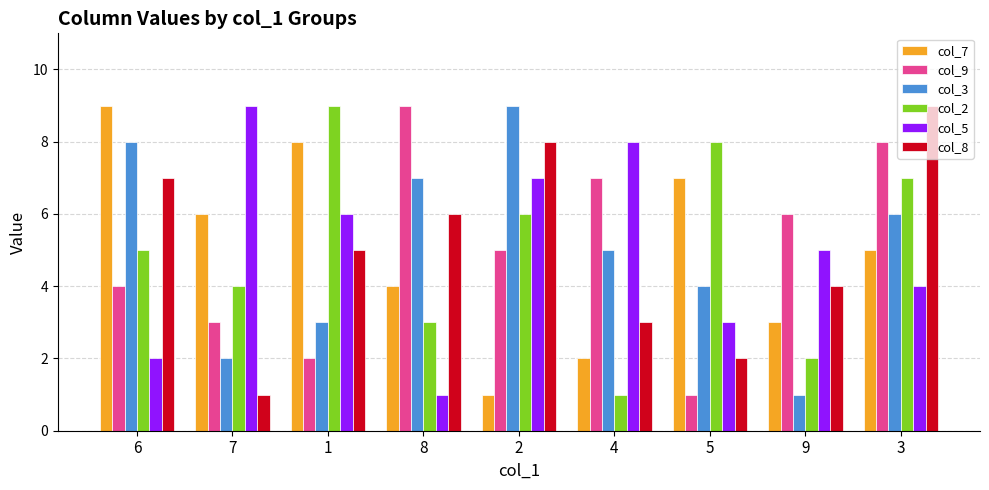

At which label is col_9 closest to 5?

2